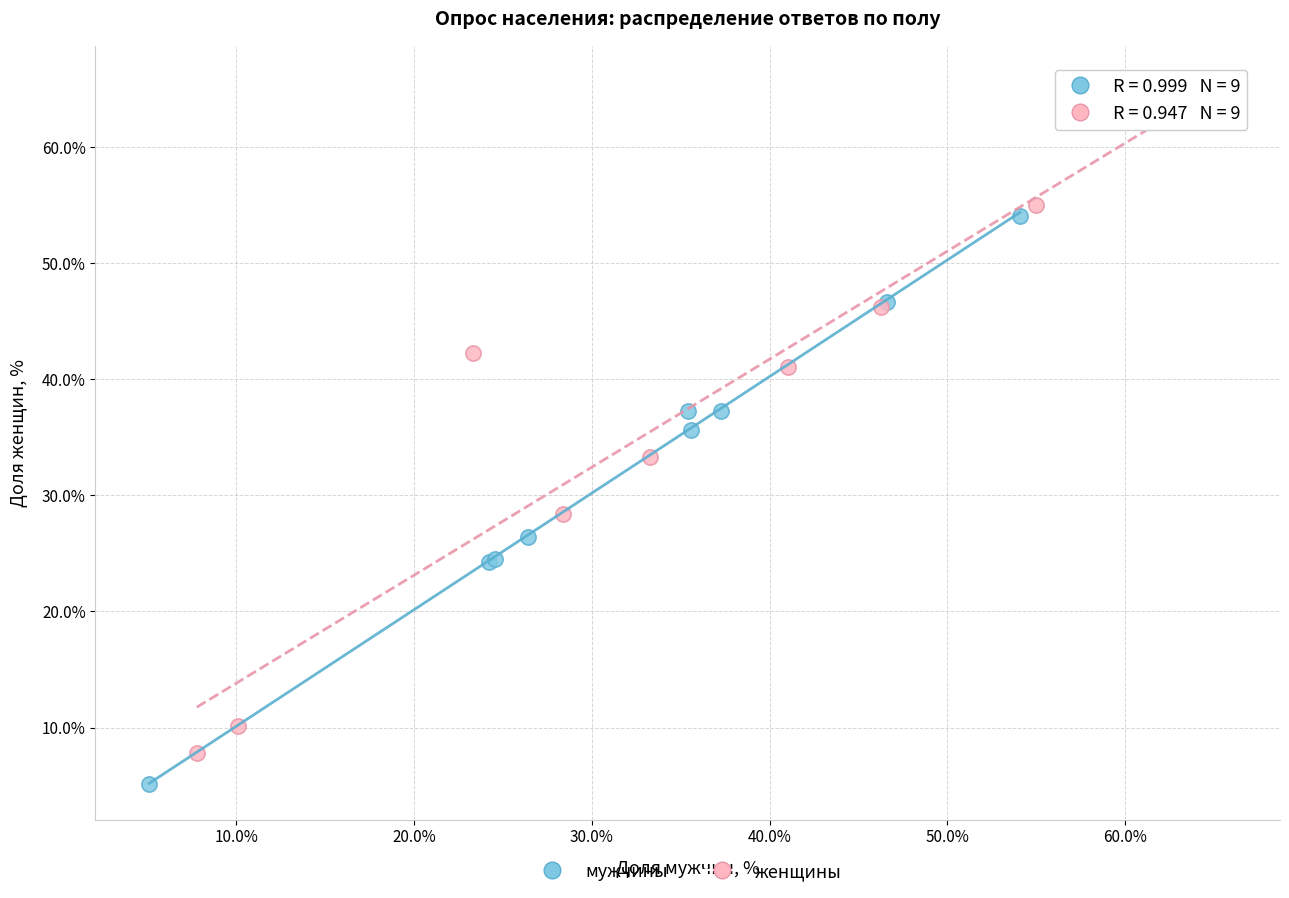

Which series reaches the maximum Y coordinate?

женщины